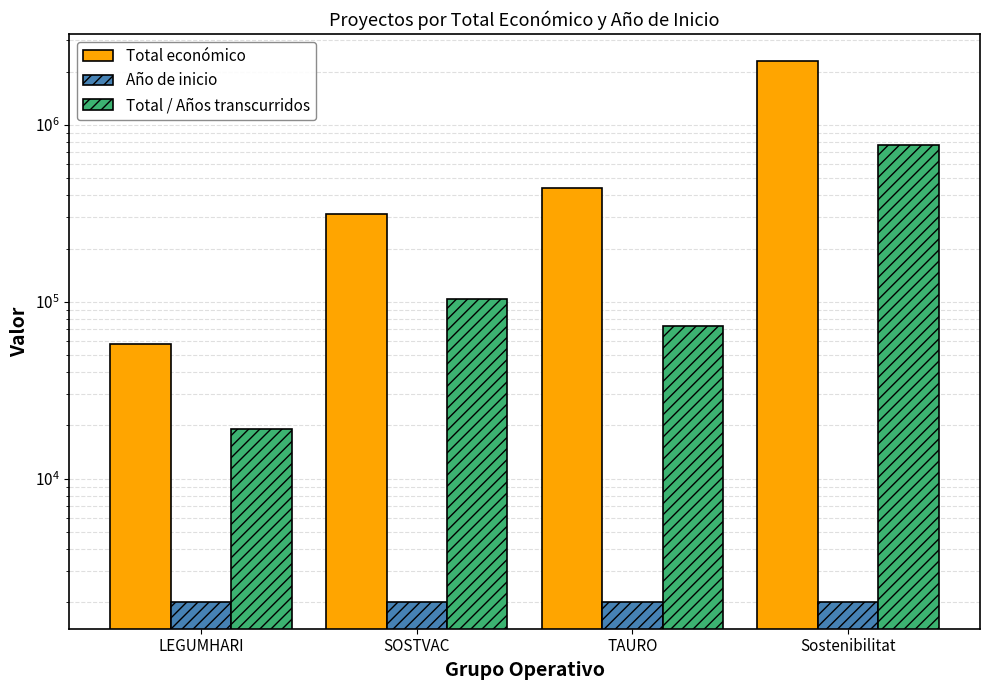

At which label does Total / Años transcurridos reach its peak?

Sostenibilitat